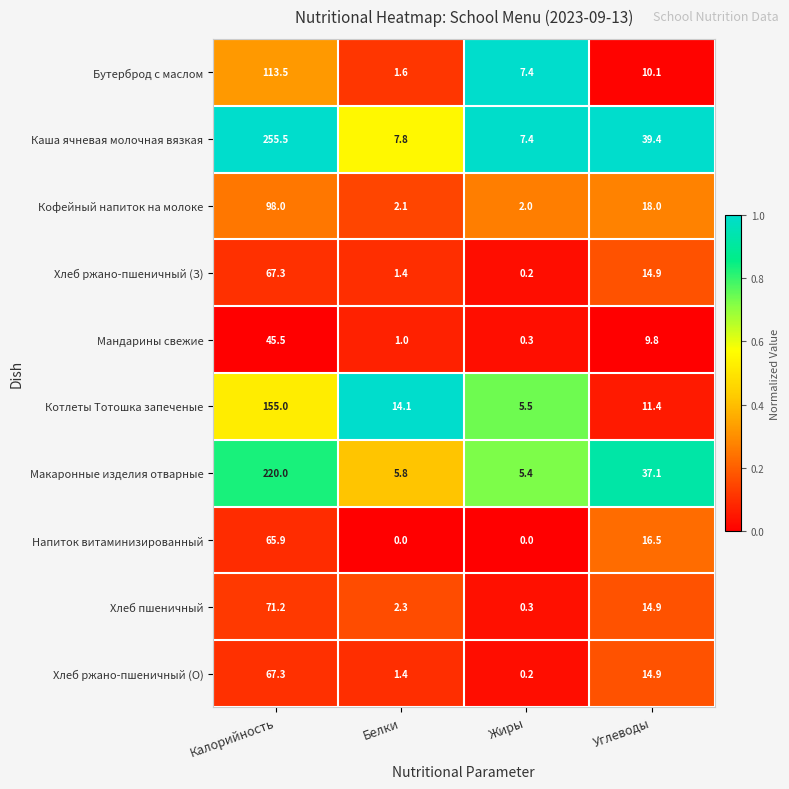

Which series changed the most between Белки and Жиры?

Котлеты Тотошка запеченые